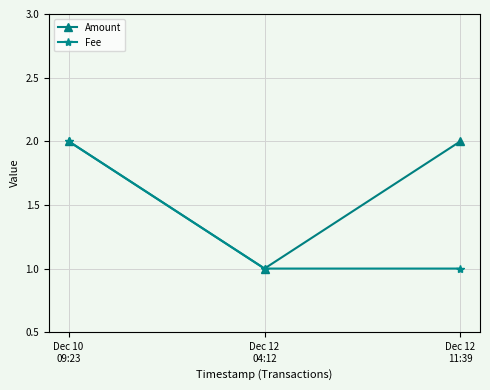

At which label is Amount closest to 1?

Dec 12
04:12